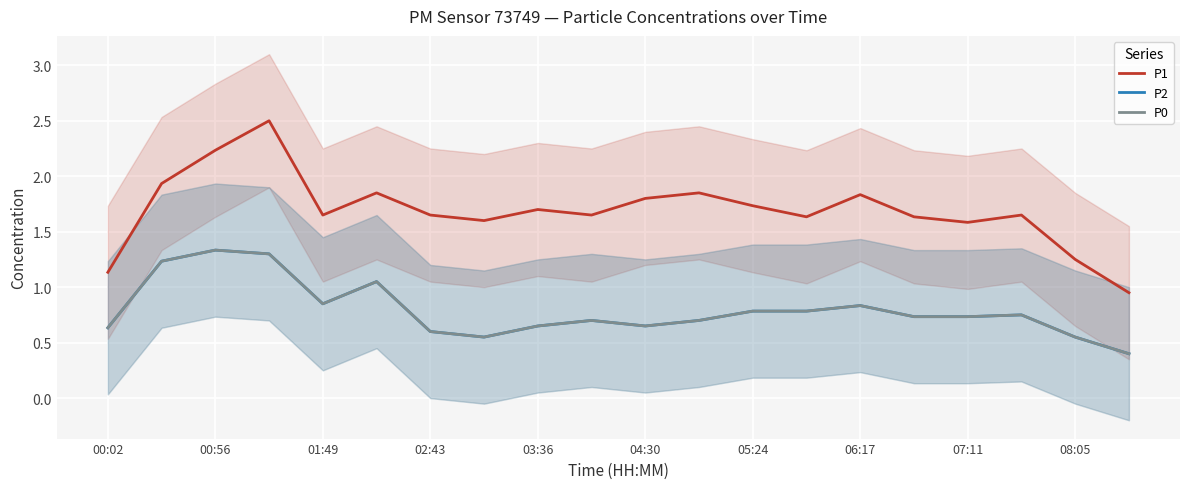

True or false: P2 and P1 cross at least once.

False